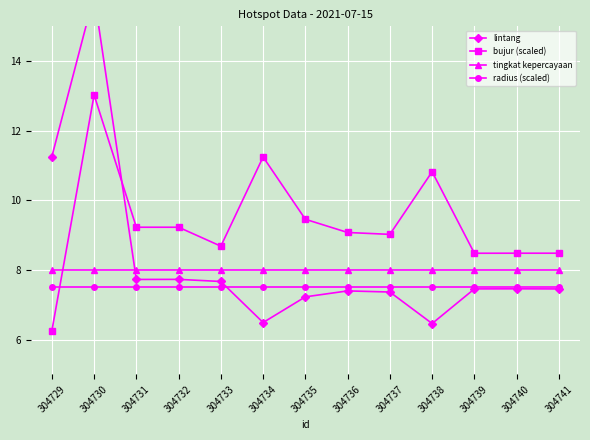

What is the difference between the maximum and minimum values in the bujur (scaled) series?

6.8